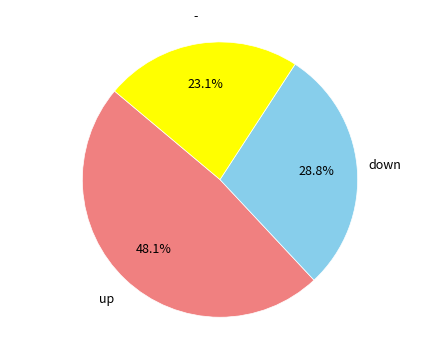

How many segments does this pie chart have?

3